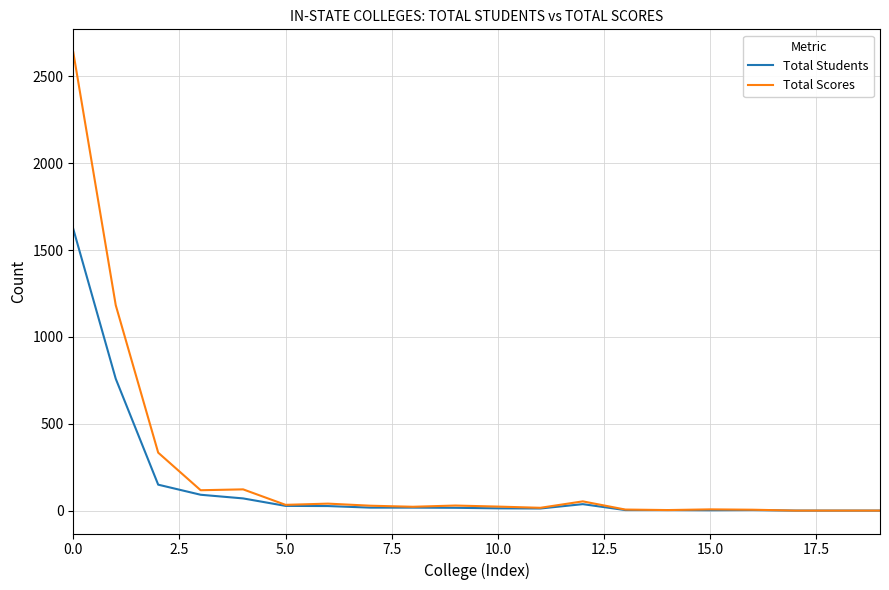

What is the maximum value for Total Students?

1621